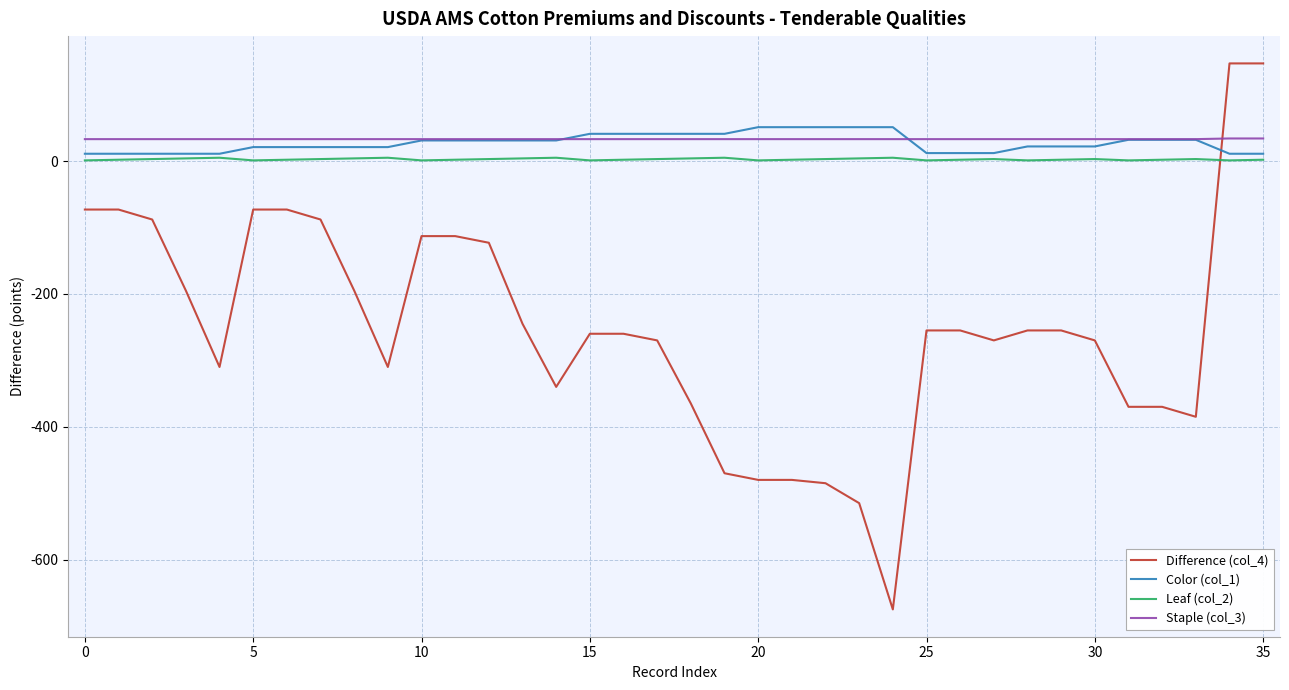

Which series has the largest range (max minus min)?

Difference (col_4)